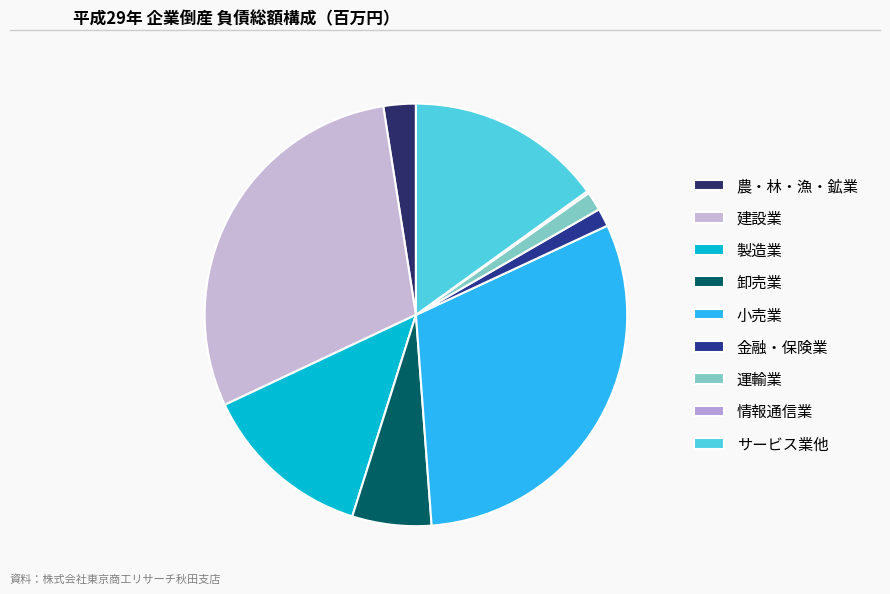

What is the change in value from 建設業 to 卸売業?

-1357